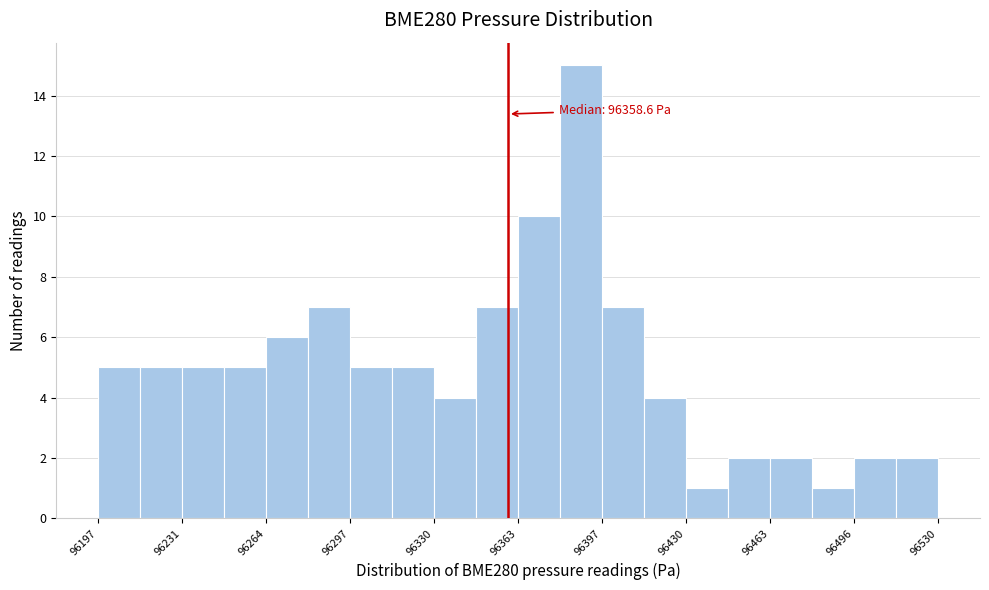

Around what value on the x-axis is the tallest bar? Give the approximate position of its centre, as read against the axis.

96390